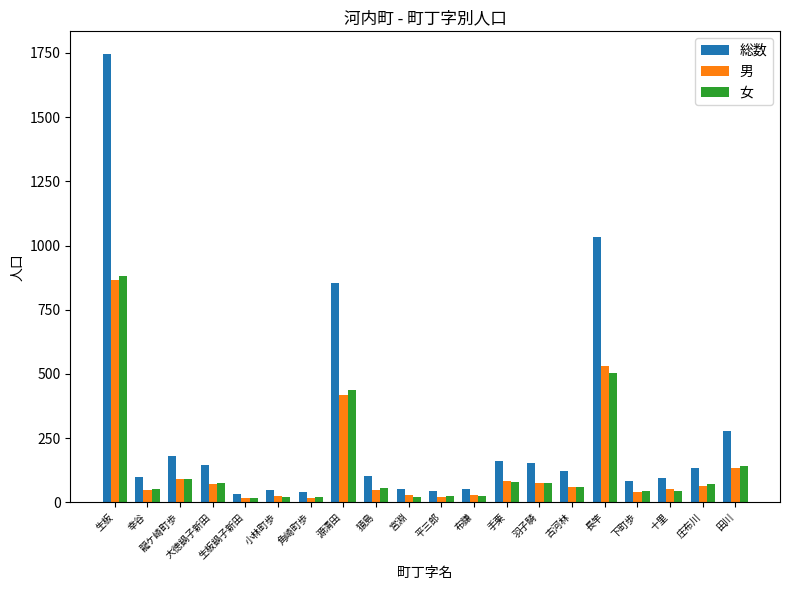

Which series changed the most between 角崎町歩 and 庄布川?

総数